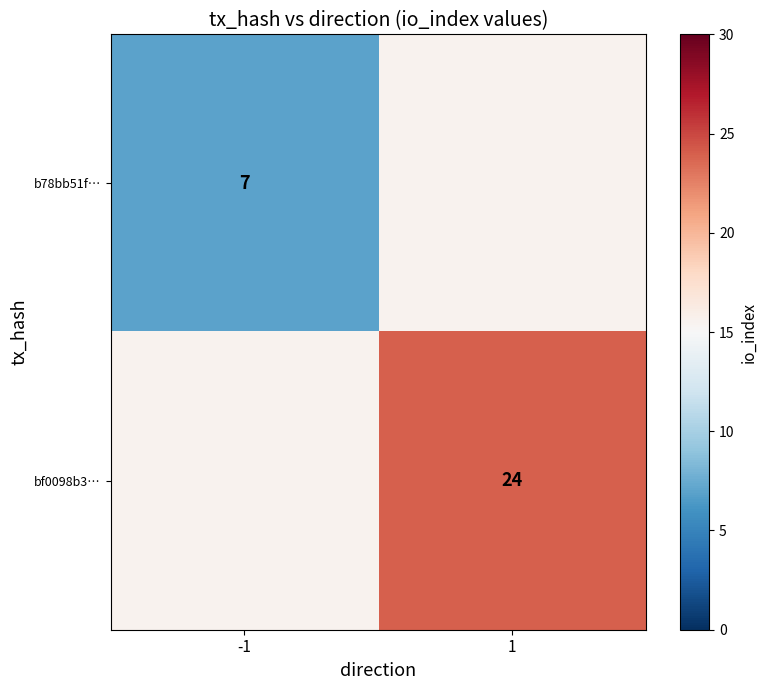

The value of b78bb51f… at -1 is 7.0. True or false?

True